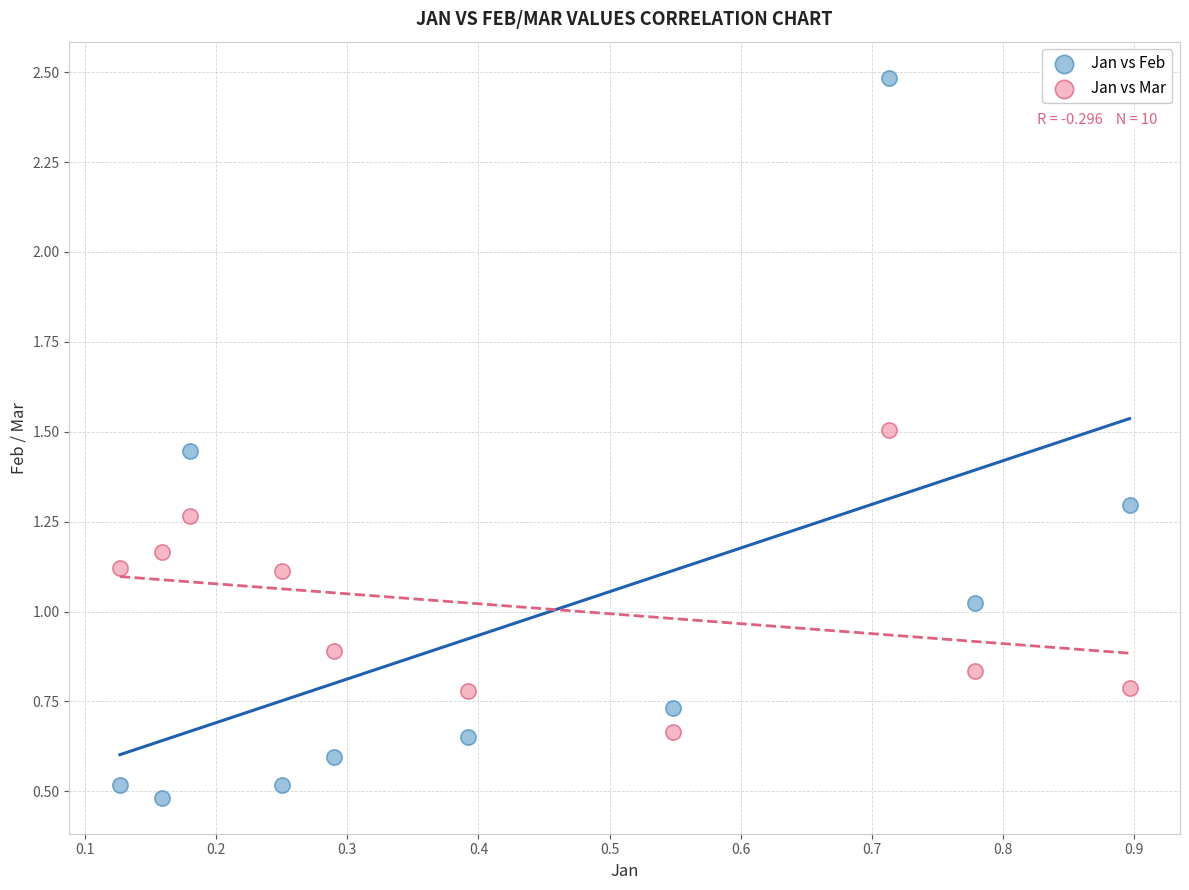

Which series contains the highest Y value?

Jan vs Feb